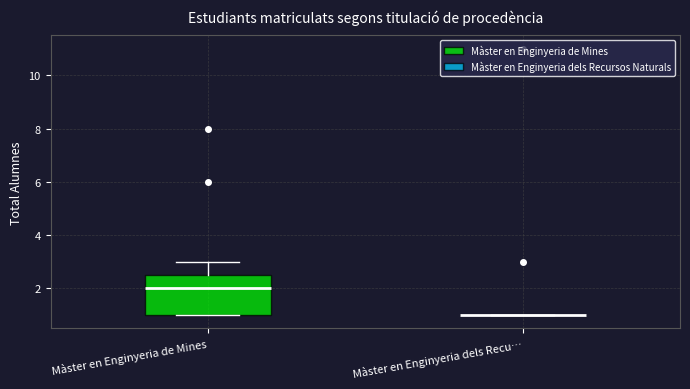

Comparing the boxes themselves (not the whiskers), which one is the tallest?

Màster en Enginyeria de Mines